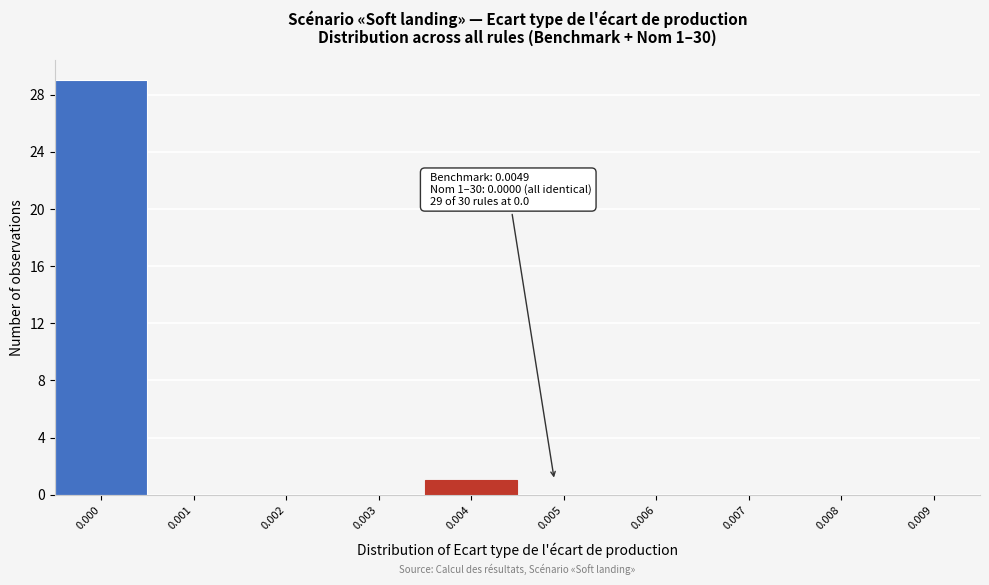

Reading left to right, list all the values displayed in this chart.

0.000=29	0.001=0	0.002=0	0.003=0	0.004=1	0.005=0	0.006=0	0.007=0	0.008=0	0.009=0